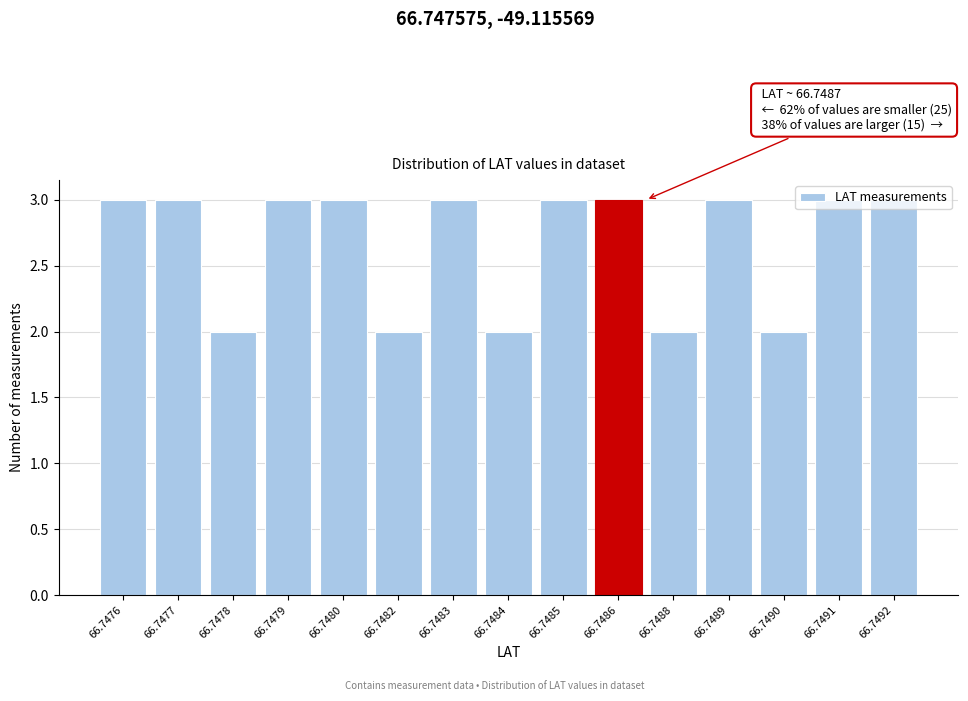

What is the greatest value displayed?

3